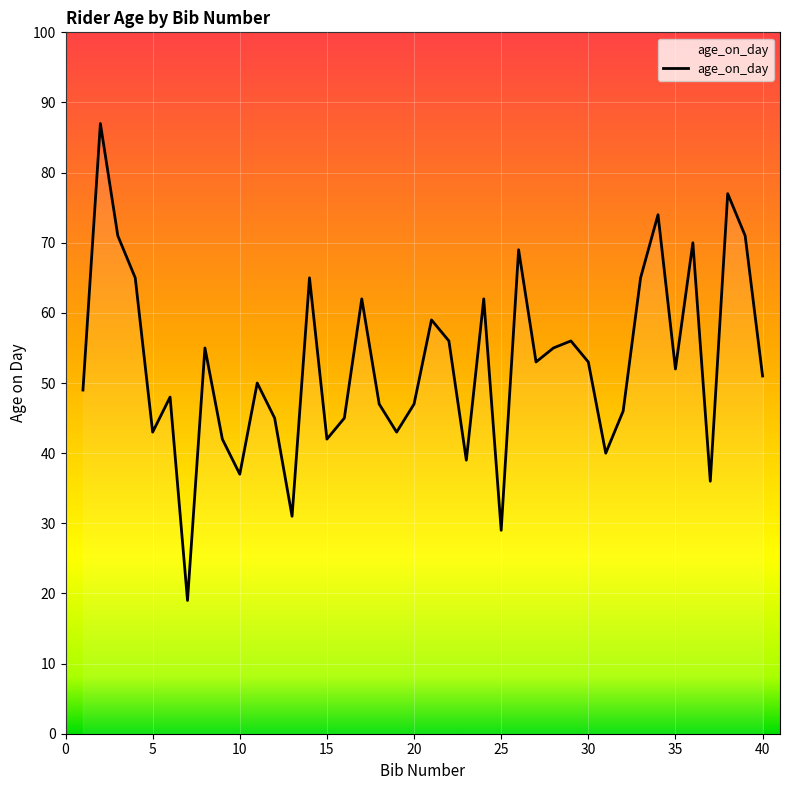

What is the difference between the maximum and minimum values?

68